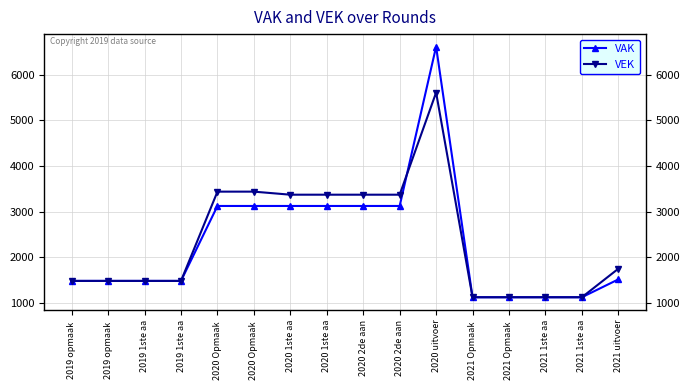

Is this an area chart (filled region under the line)?

No